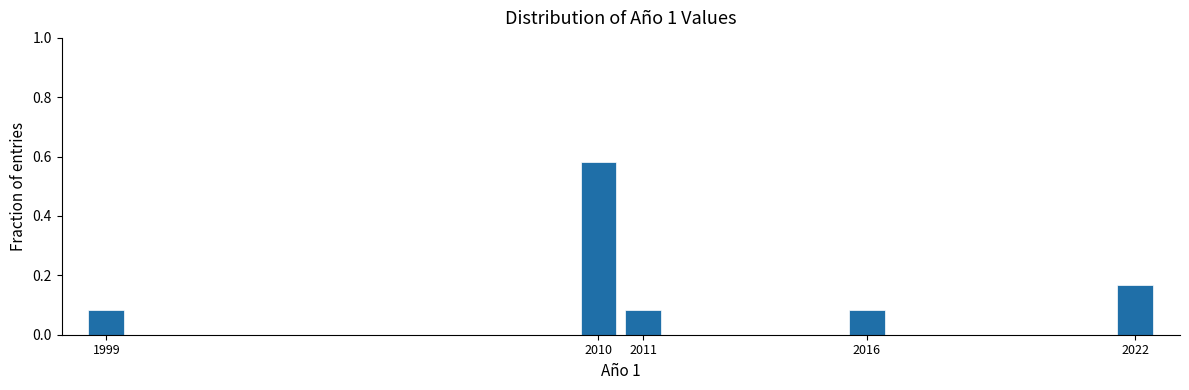

Over which range of the x-axis is the bar tallest?

2009.5 to 2010.5